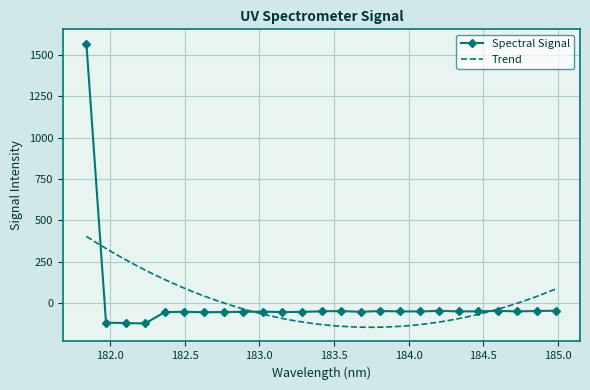

What is the change in value from 182.6299929592 to 183.9423730432?

+5.0